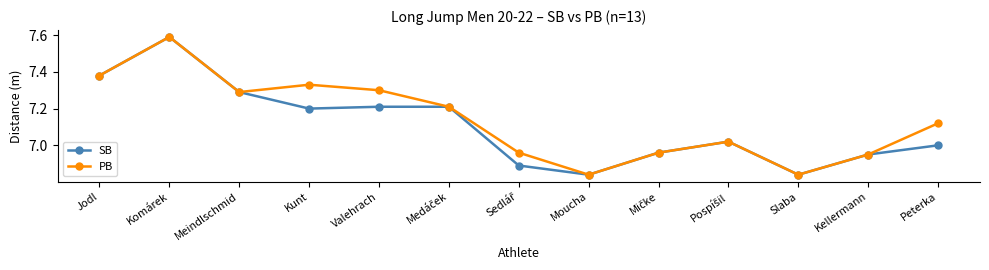

Where does the PB series first go above 7?

Jodl